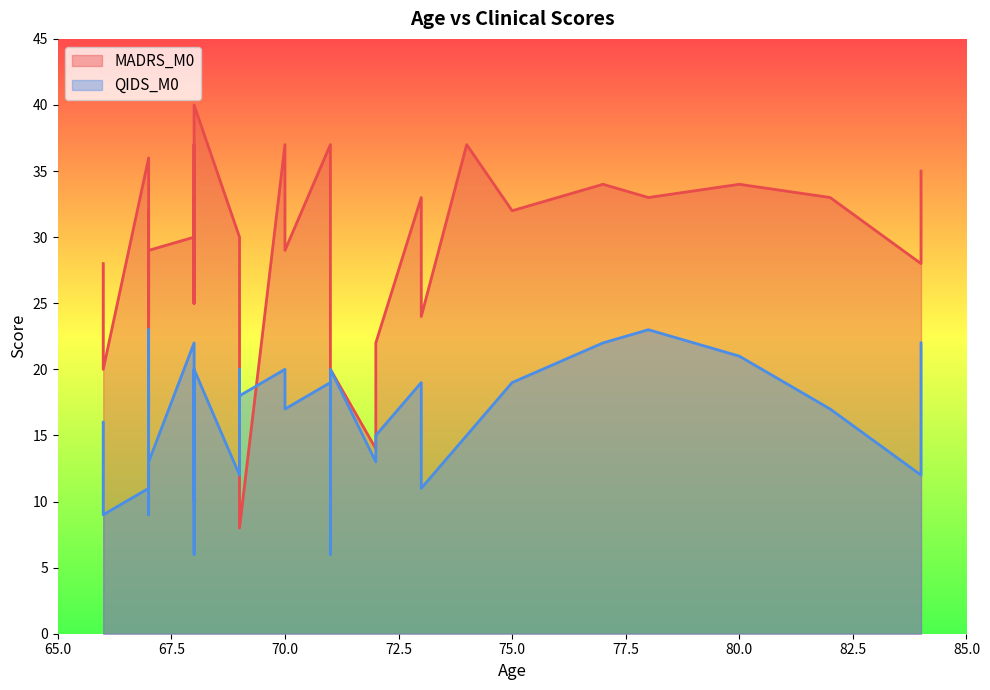

Which category has the highest value across all series?

68